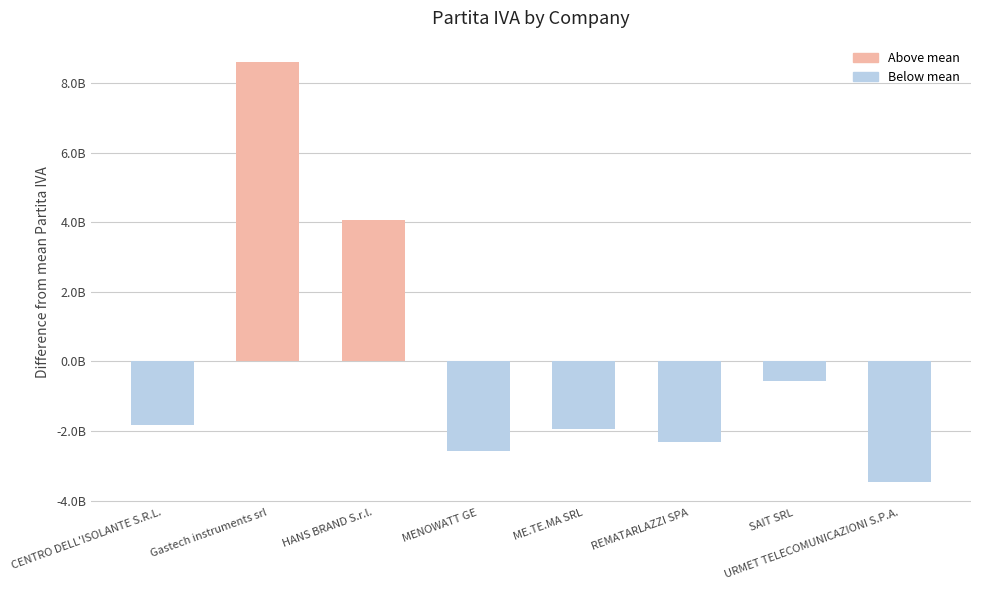

List the labels in order of value, smallest first.

URMET TELECOMUNICAZIONI S.P.A., MENOWATT GE, REMATARLAZZI SPA, ME.TE.MA SRL, CENTRO DELL'ISOLANTE S.R.L., SAIT SRL, HANS BRAND S.r.l., Gastech instruments srl